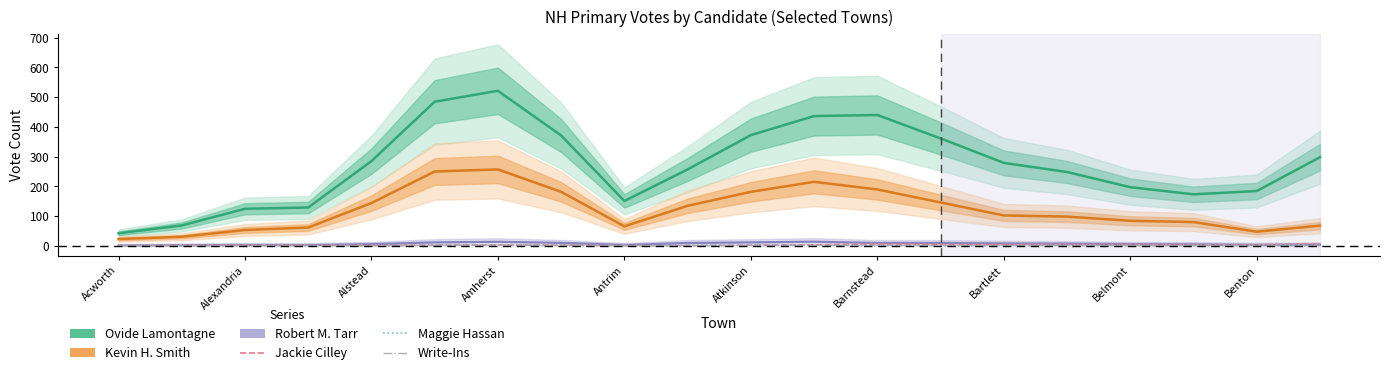

Which label corresponds to the smallest value in the chart?

Acworth